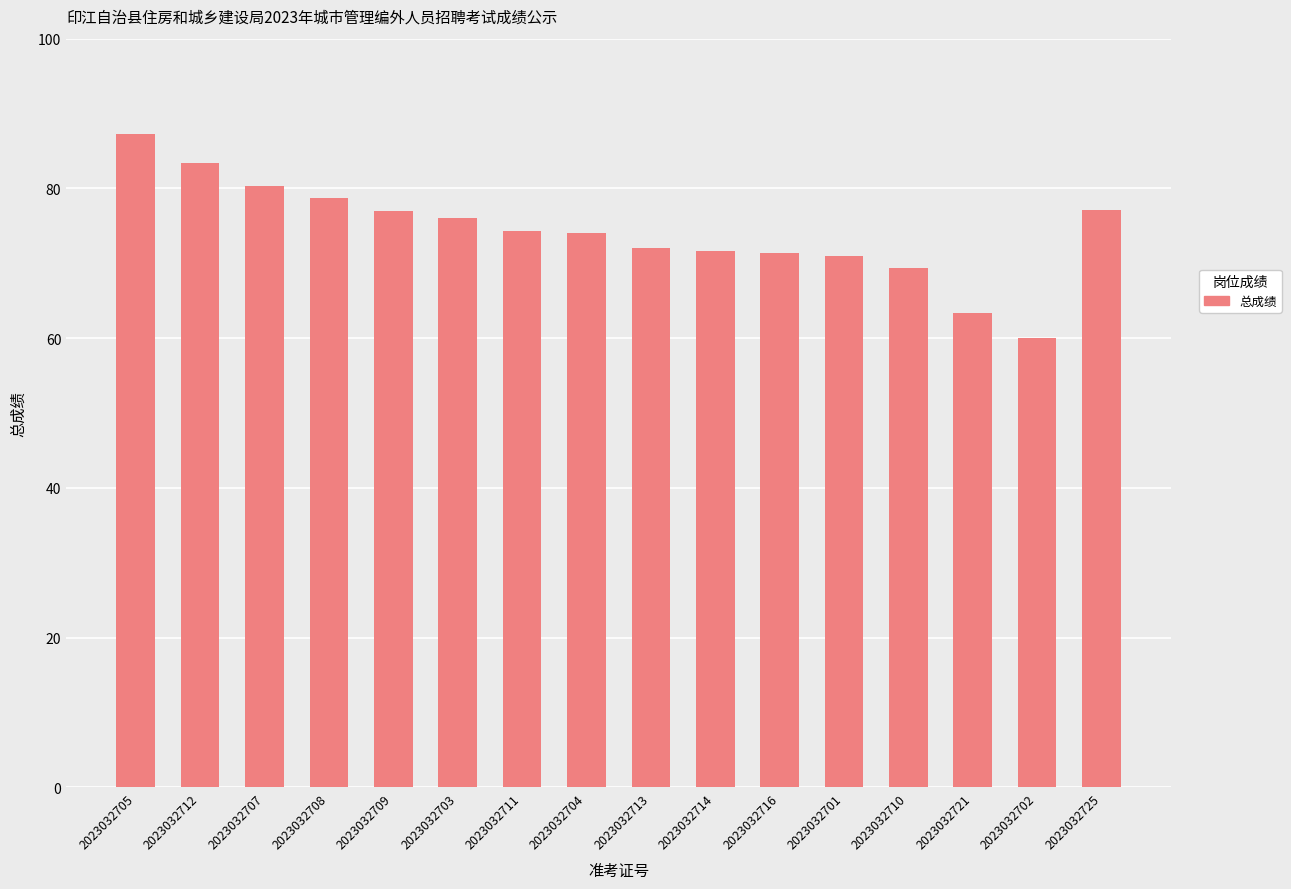

What is the label of the 16th bar from the left?

2023032725